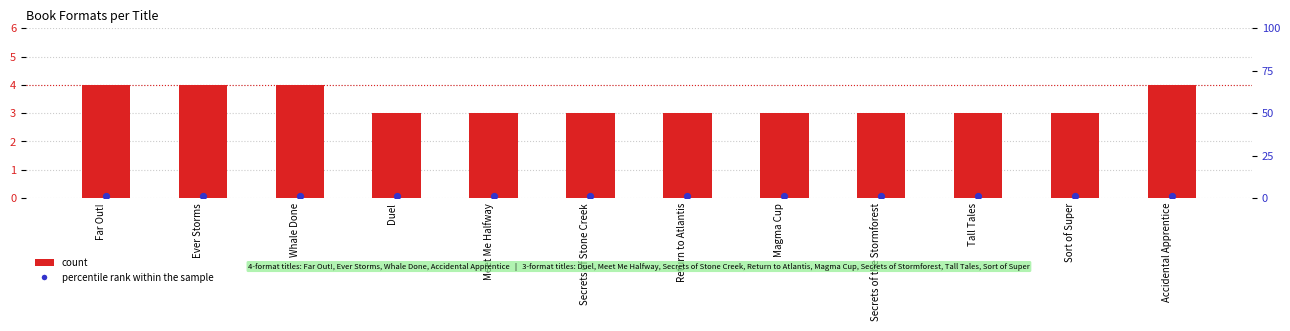

Which series has the largest total across all categories?

count